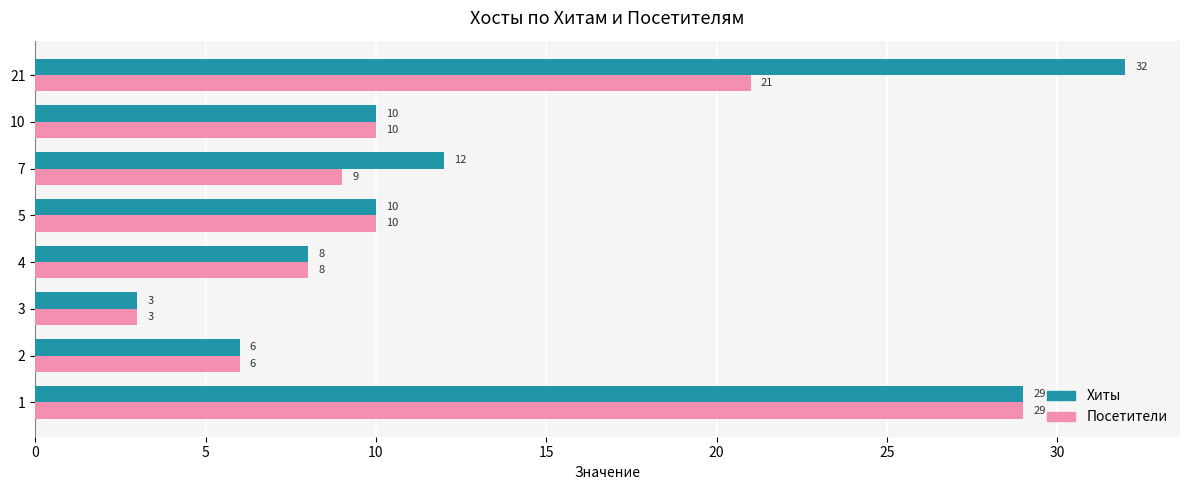

At which label is Посетители closest to 16?

21